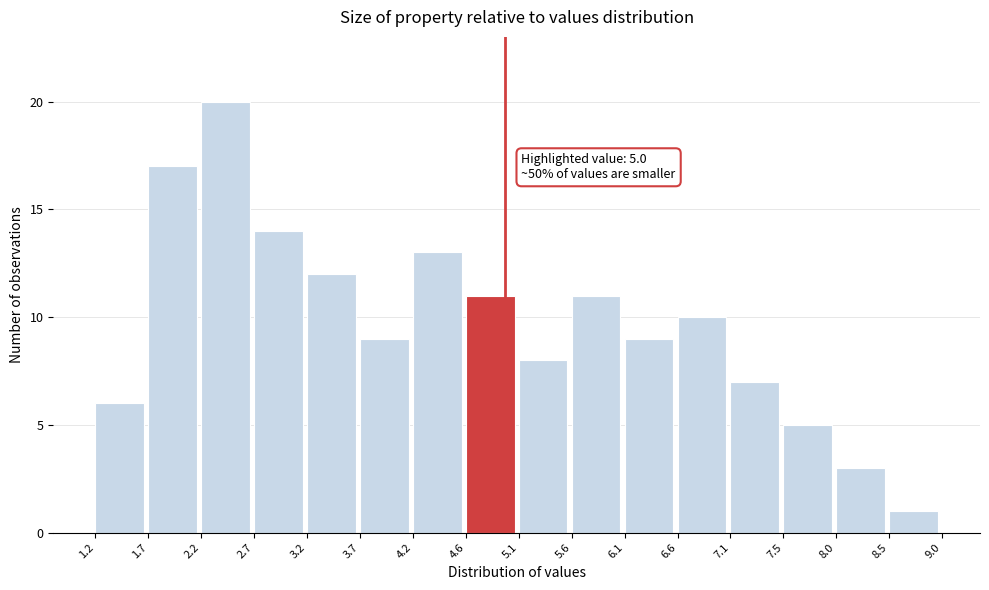

Which range on the x-axis has the tallest bar?

2.2 to 2.7